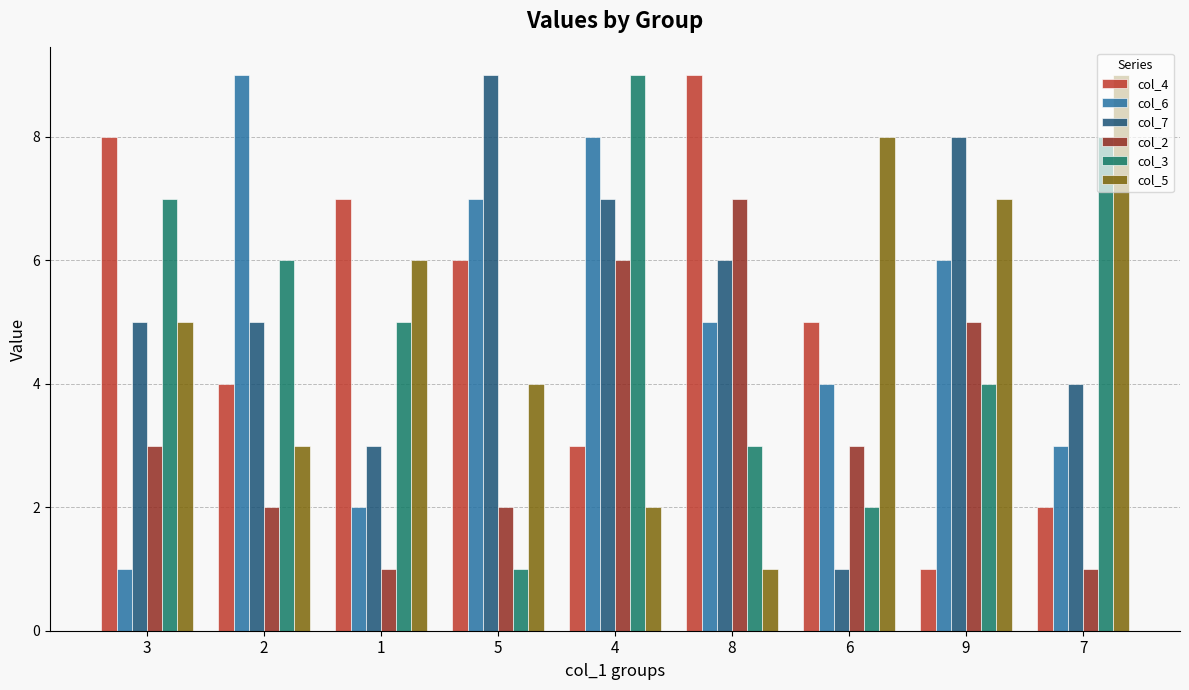

What is the label of the 4th bar from the right?

8